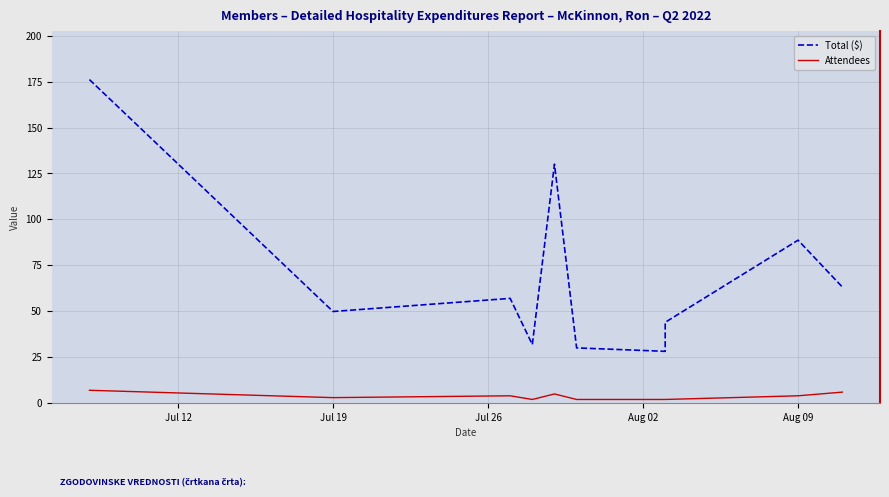

Which category has the lowest value across all series?

Aug 02